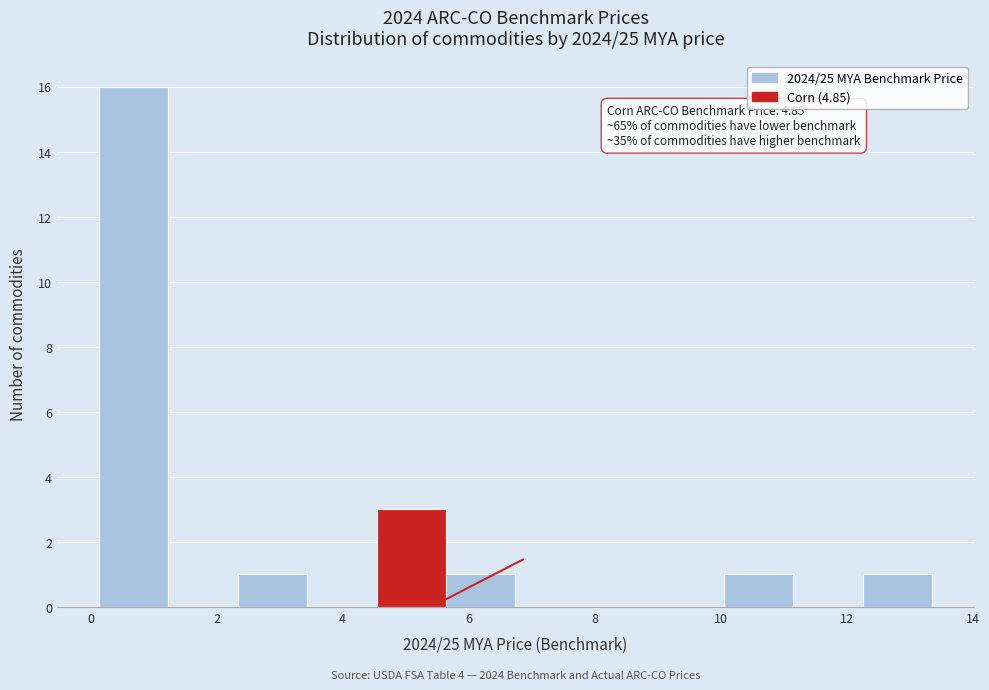

Over which range of the x-axis is the bar tallest?

0.2 to 1.2